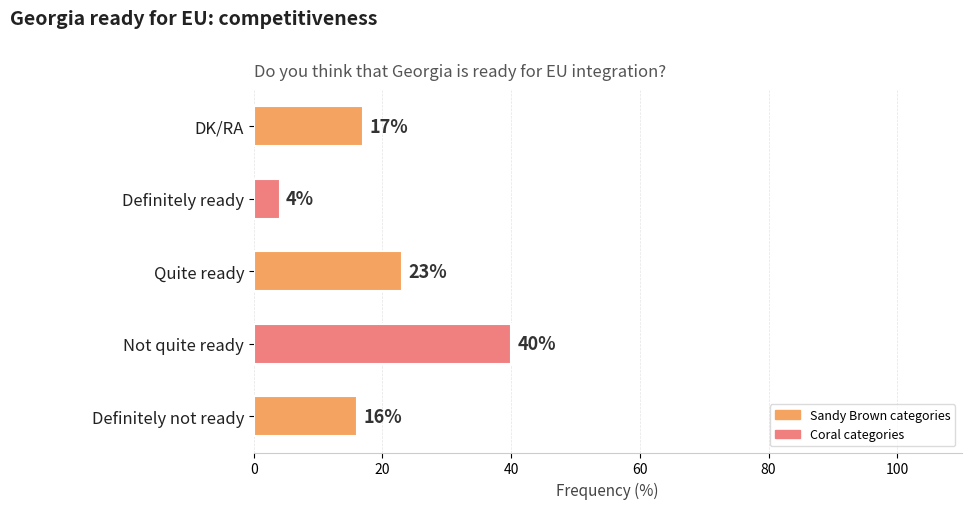

What is the difference between the maximum and minimum values?

36